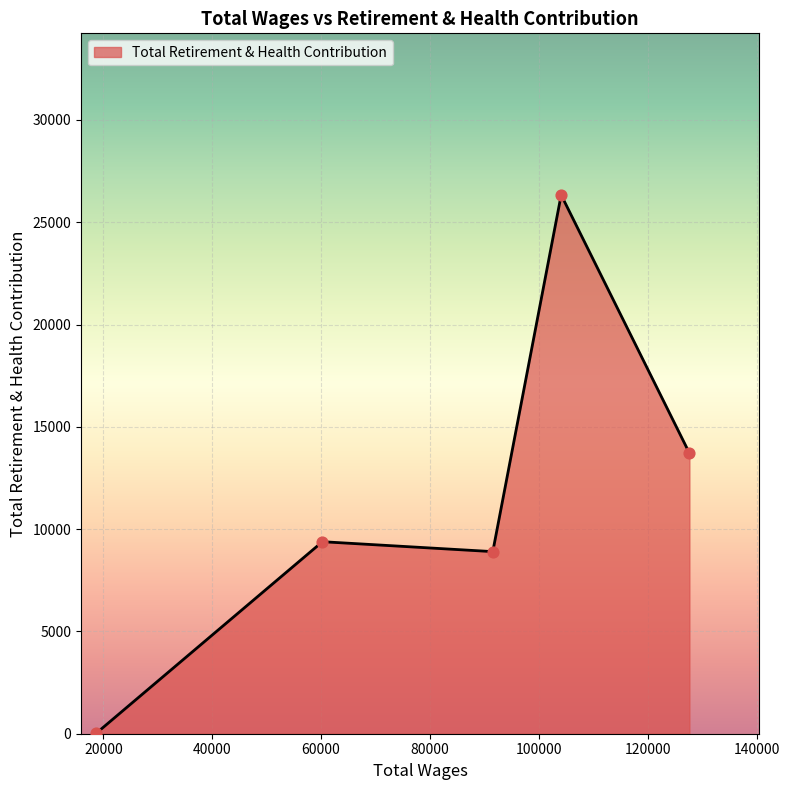

What is the greatest value displayed?

26335